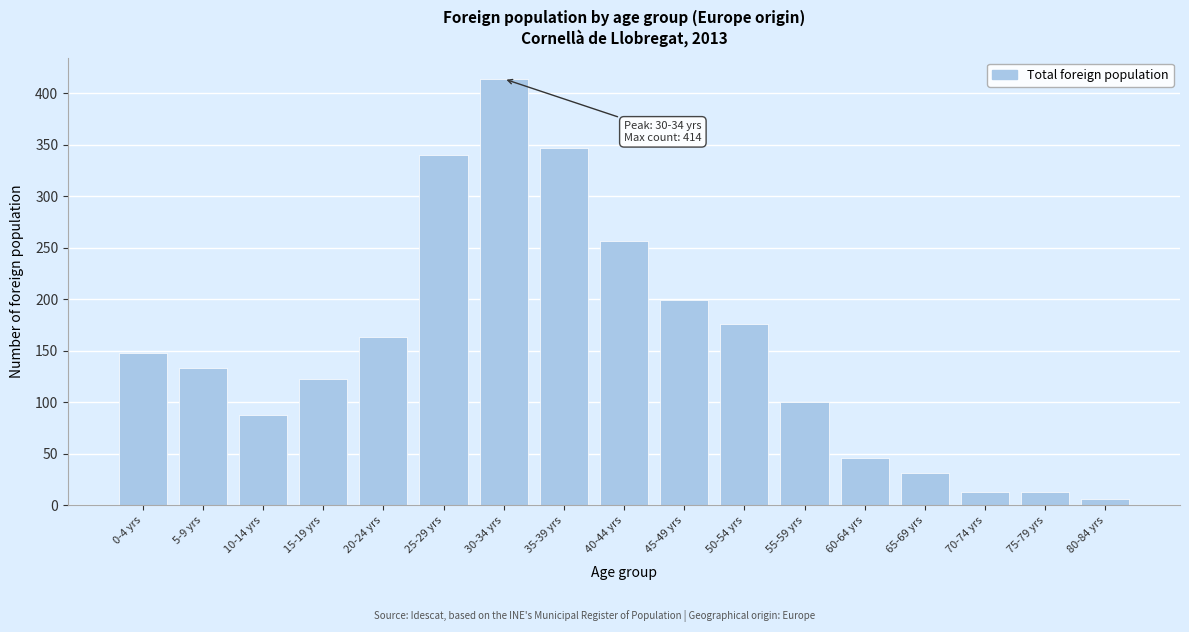

Reading left to right, what are all the values shown in this chart?

148	133	88	123	163	340	414	347	257	199	176	100	46	31	13	13	6